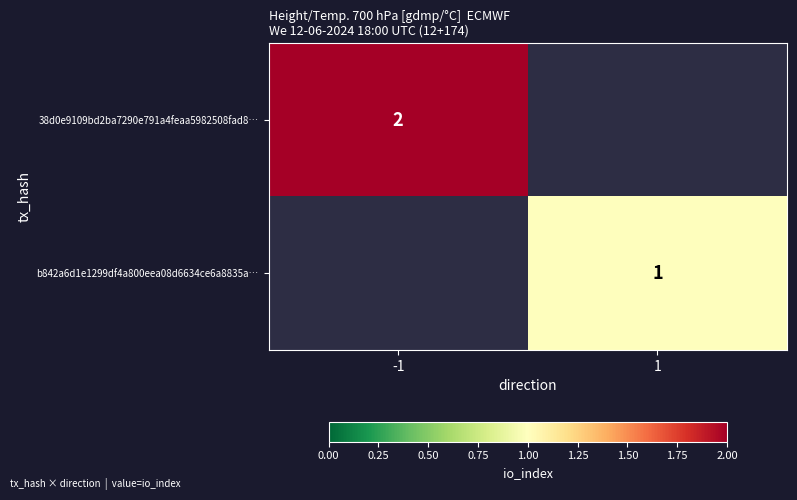

Count the number of categories in the chart.

2